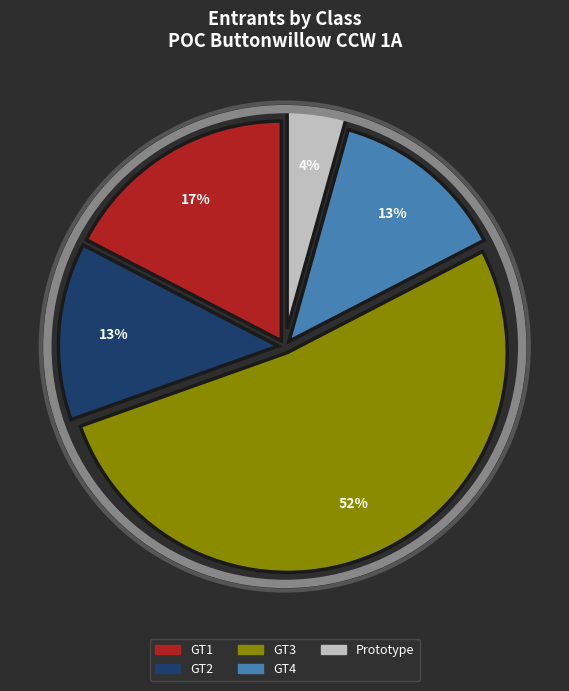

To the nearest percent, what portion does GT4 represent?

13%